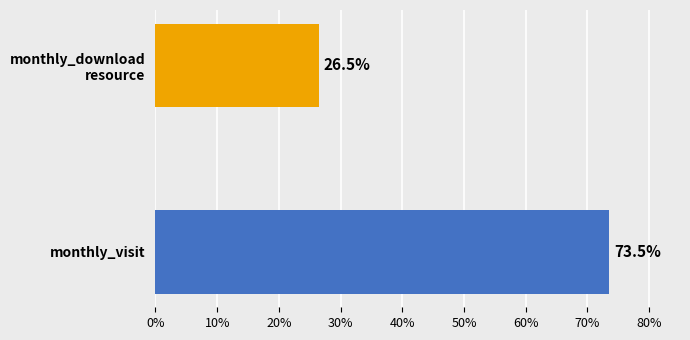

What is the average value?

50.0